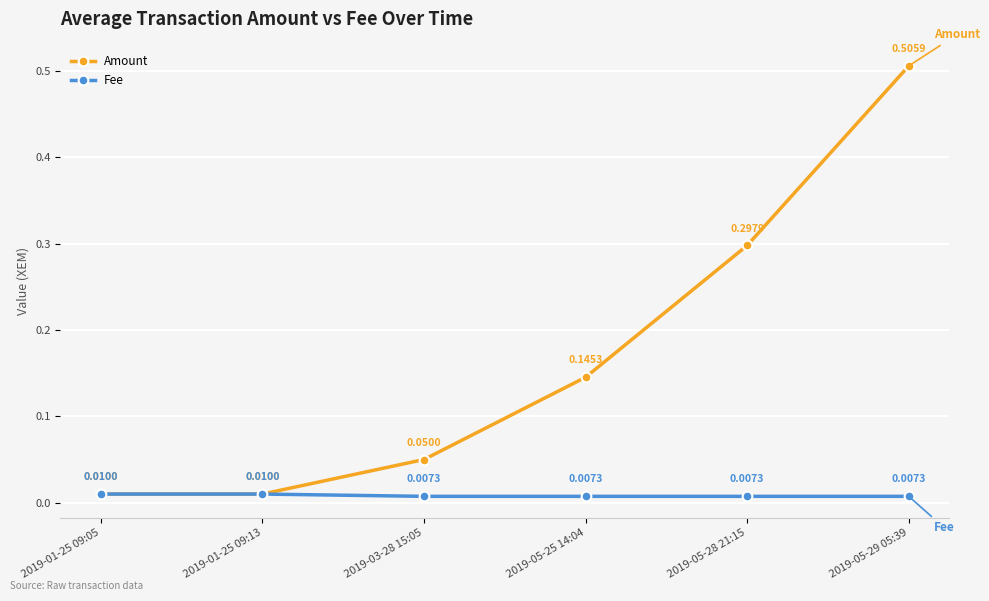

Which series has the largest total across all categories?

Amount